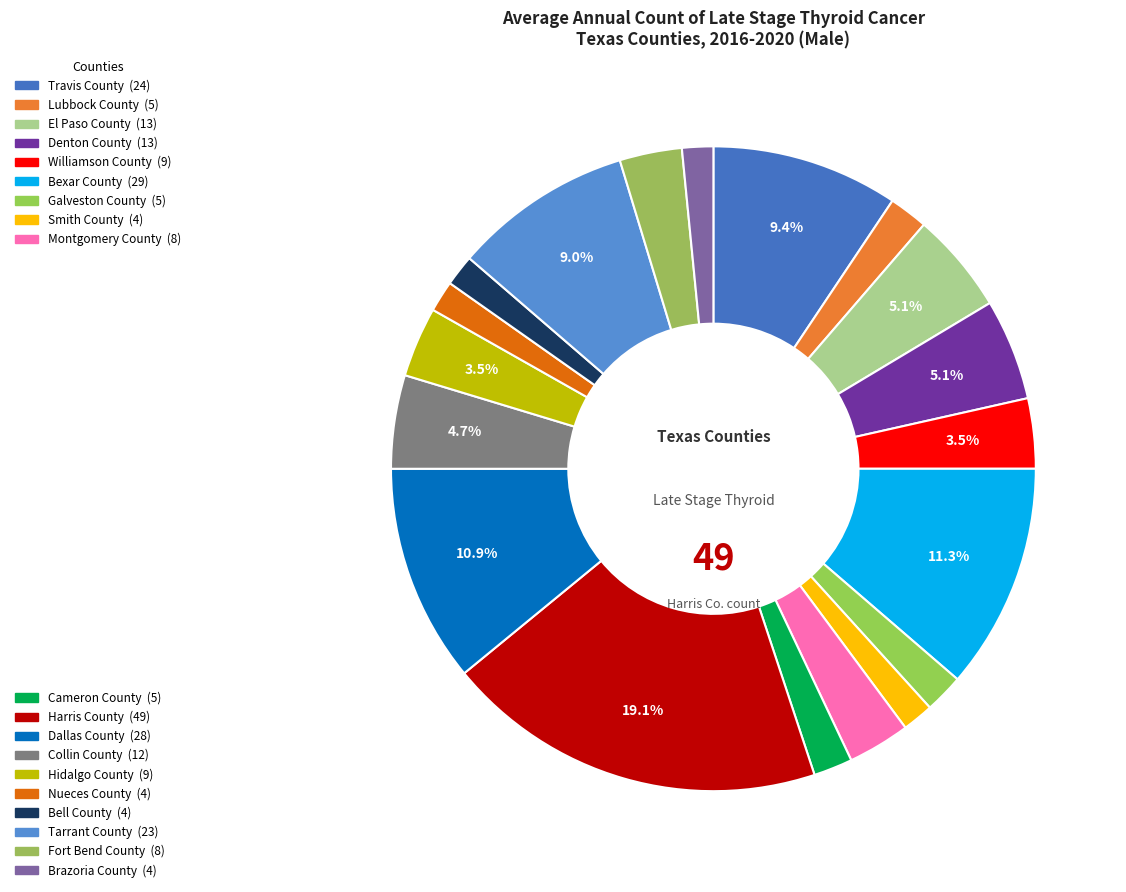

Count the number of slices in the pie.

19